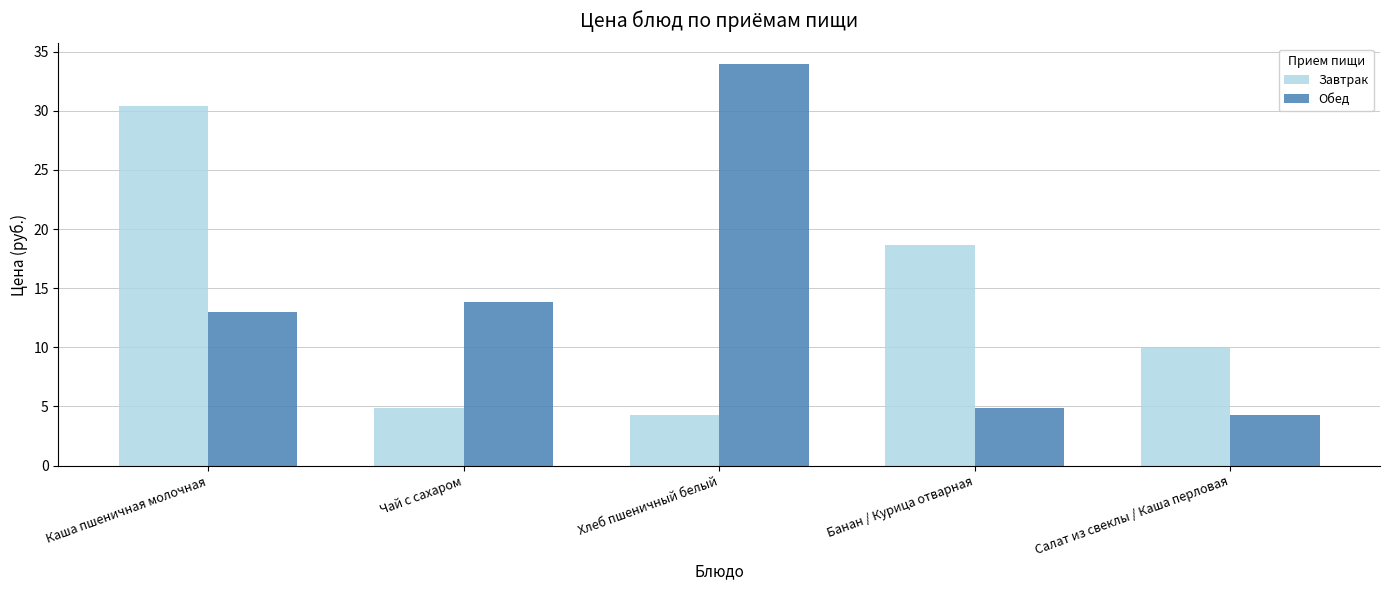

Reading left to right, extract all data points from this chart.

Завтрак: 30.4	4.8	4.3	18.6	10.0
Обед: 13.0	13.8	34.0	4.8	4.3